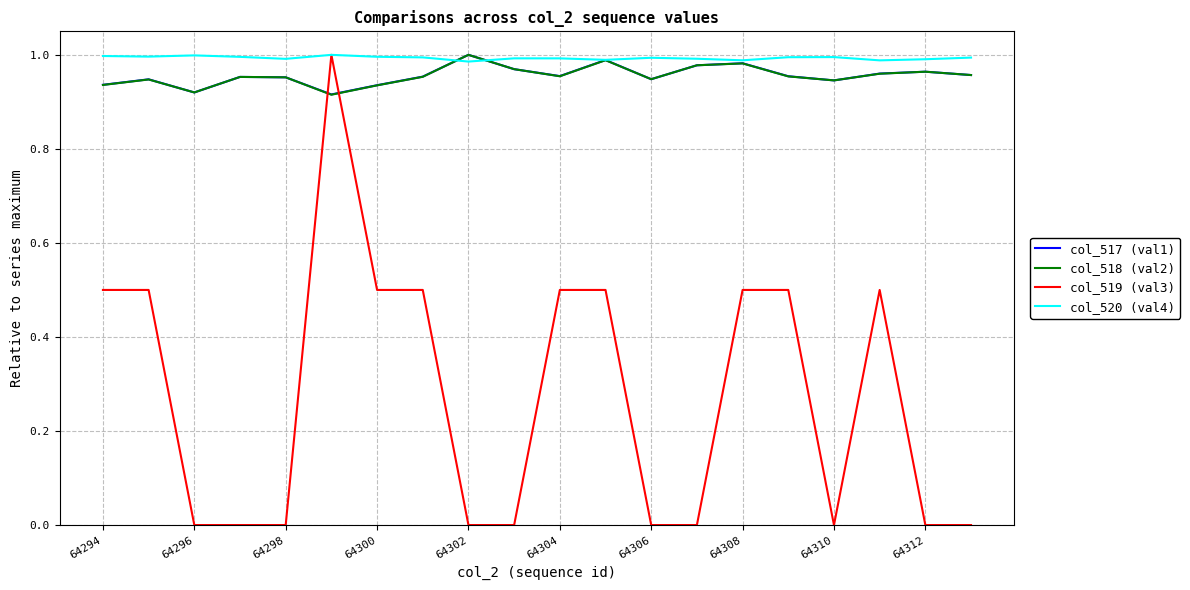

Which series has the largest range (max minus min)?

col_519 (val3)